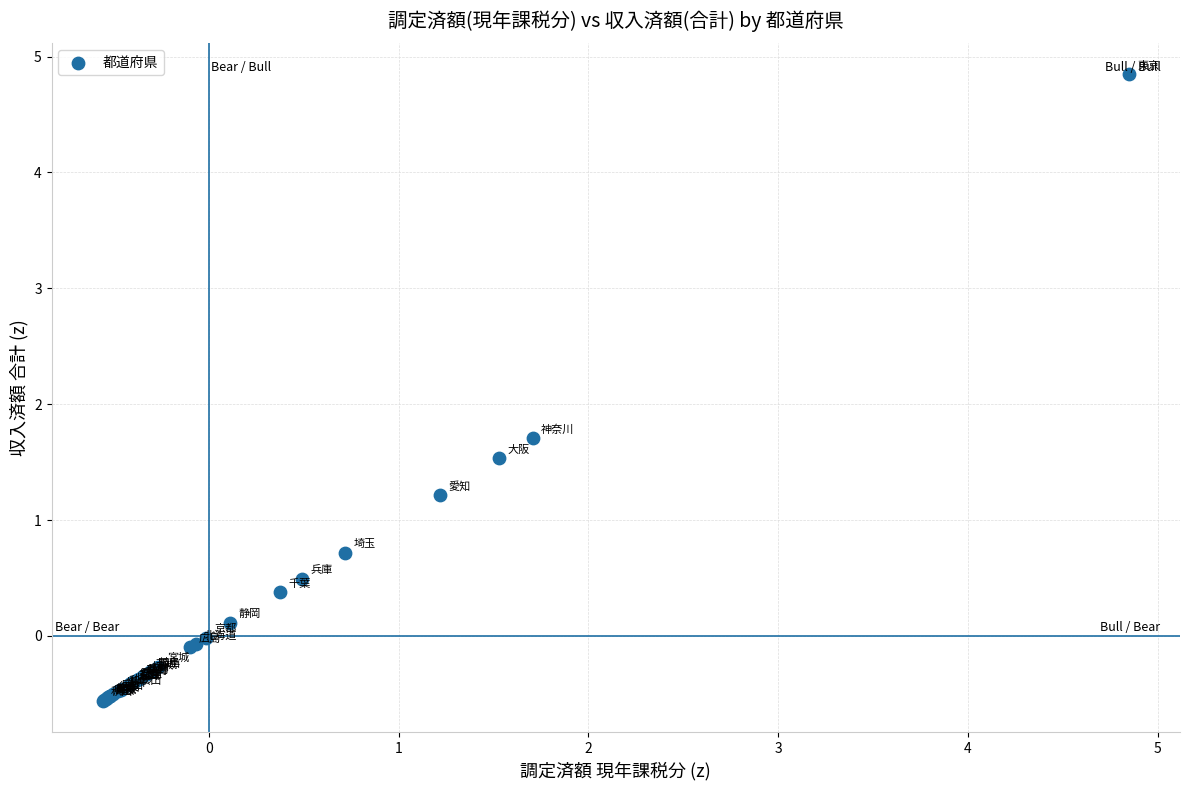

What Y value in the scatter plot is closest to 2?

1.7